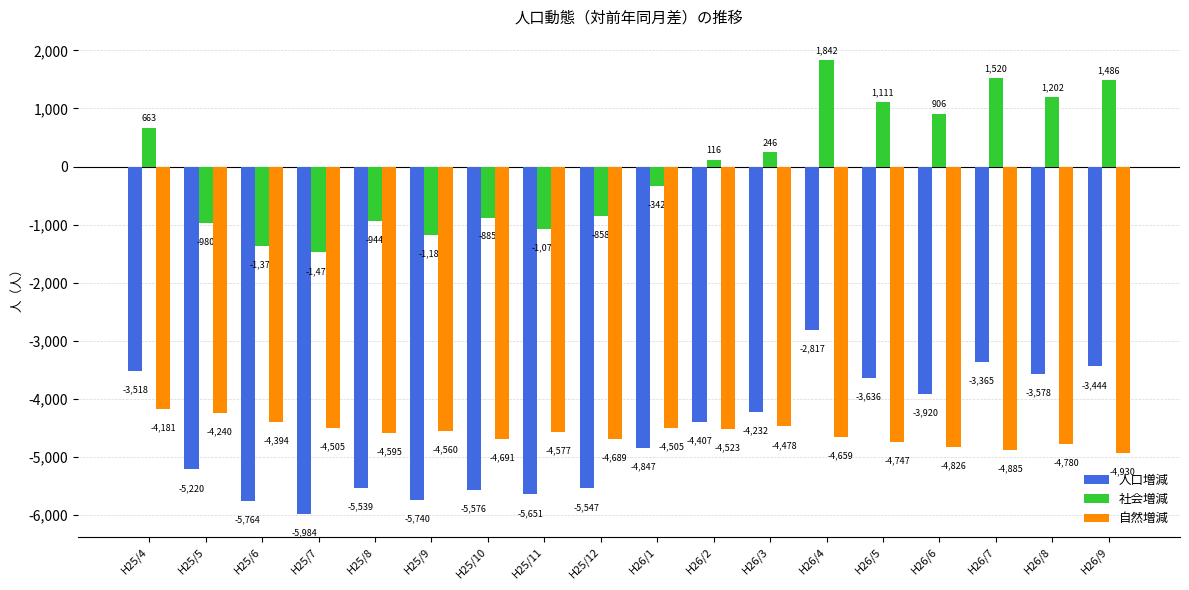

What is the difference between the maximum and minimum values in the 社会増減 series?

3321